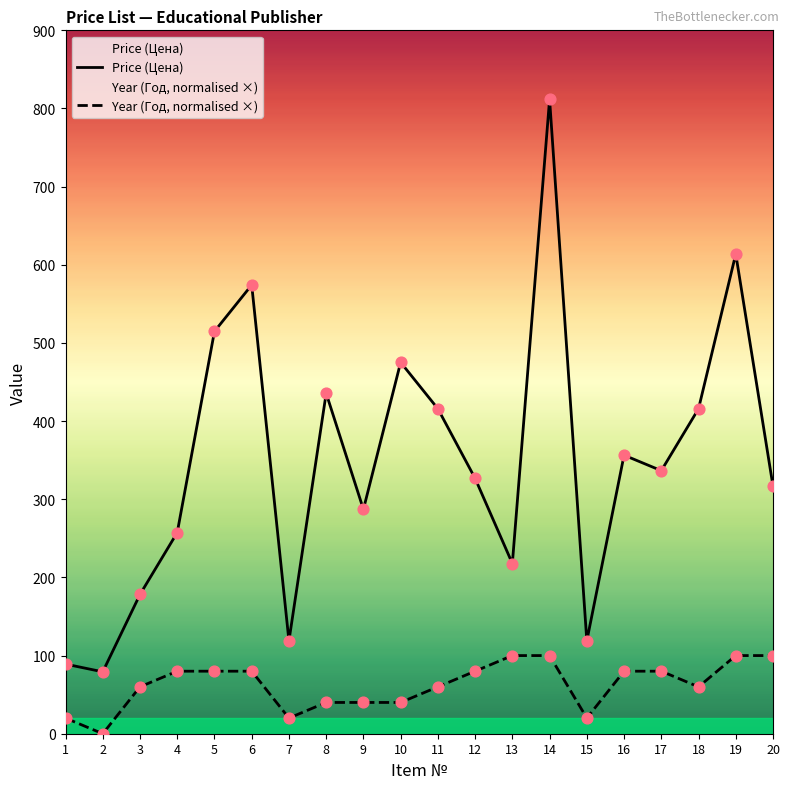

Which series has the largest total across all categories?

Price (Цена)